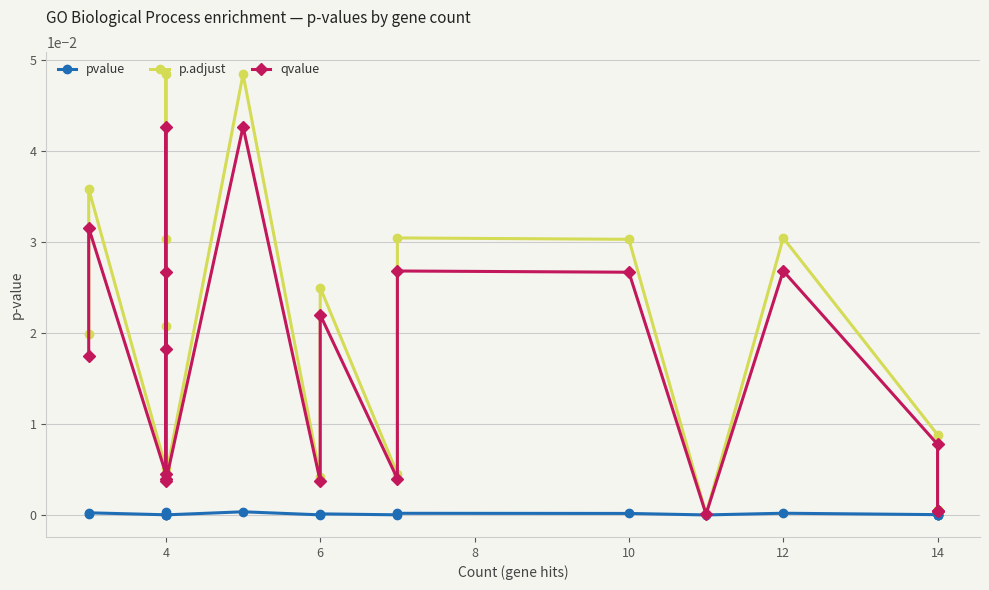

Which series has the largest total across all categories?

p.adjust